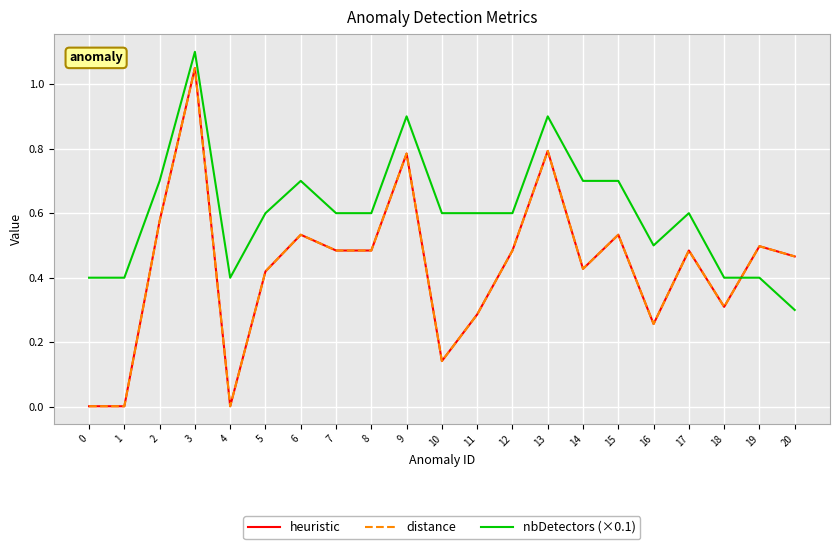

How many interior local valleys does the nbDetectors (×0.1) series have?

2